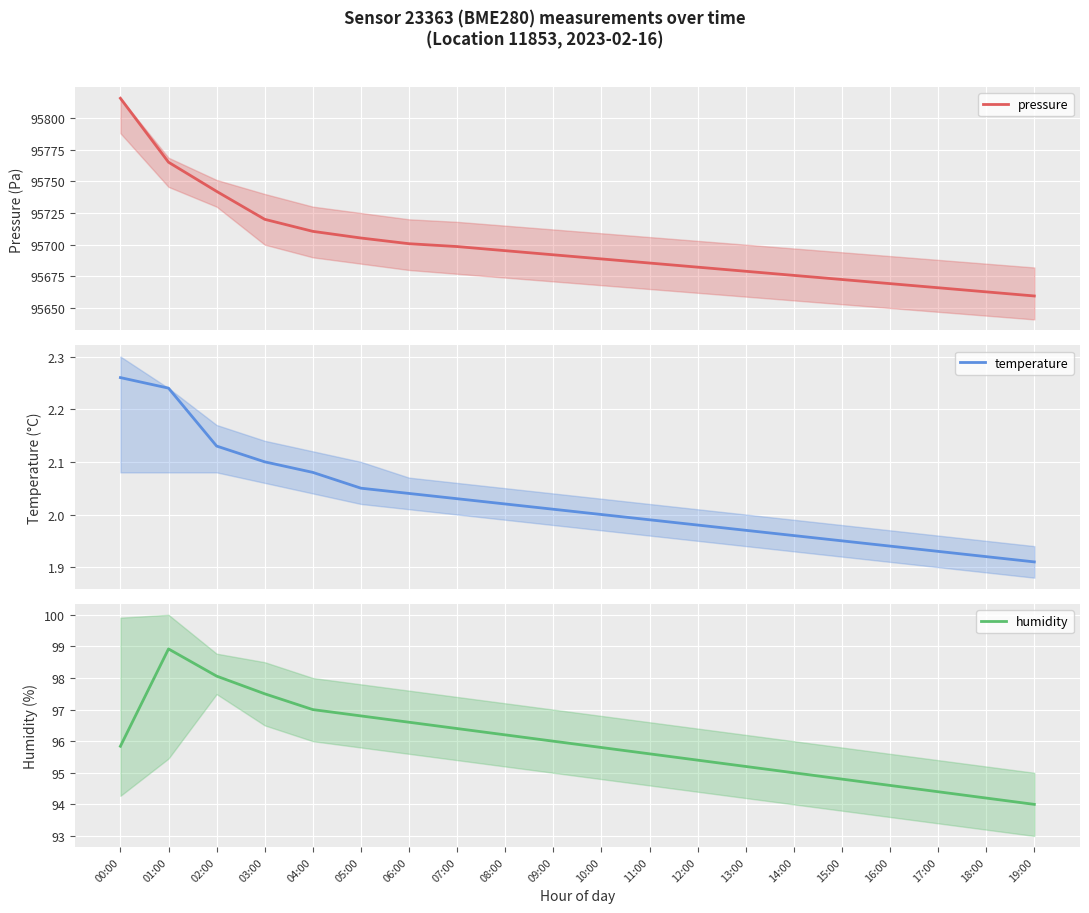

True or false: pressure and temperature intersect in this chart.

False